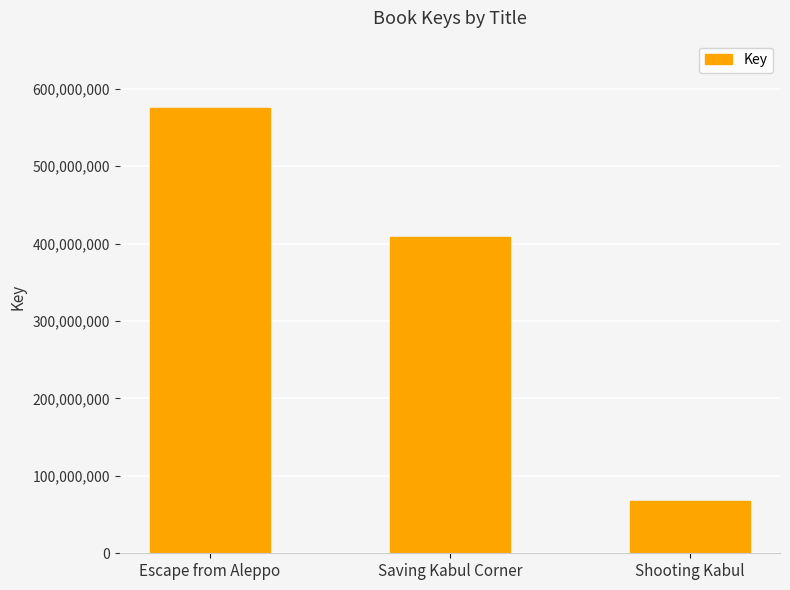

What is the sum of all values?

1051797592